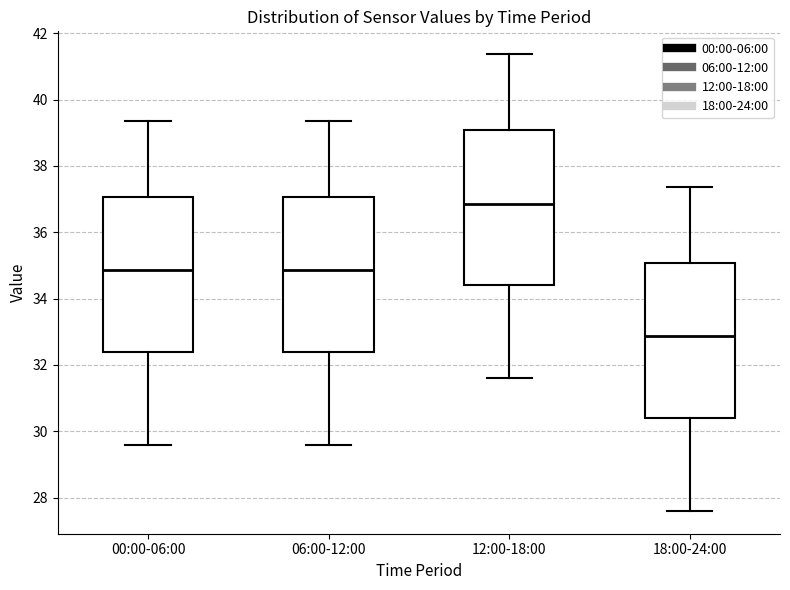

Where does the lower whisker of the box for 12:00-18:00 end on the y-axis? The values are not printed on the chart, so give them approximately, as read against the axis.

31.6